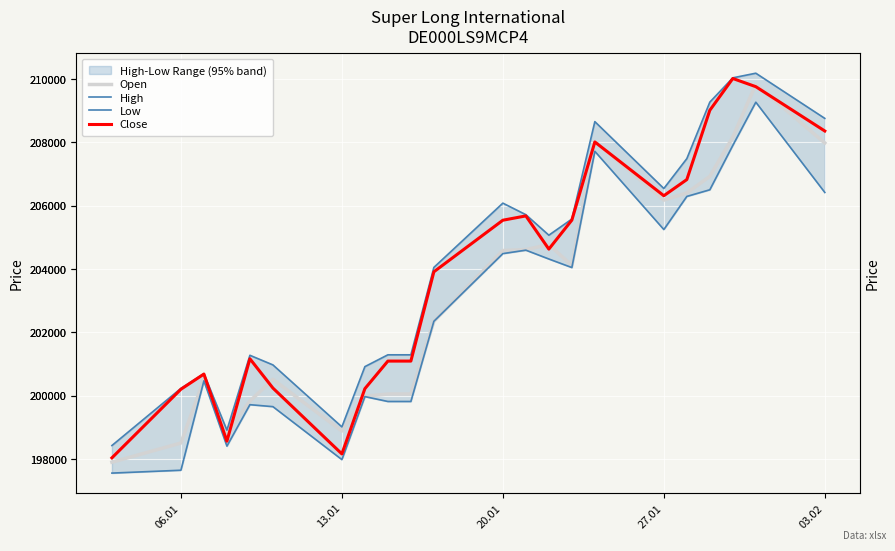

What are all the series names shown in the legend?

Open, High, Low, Close